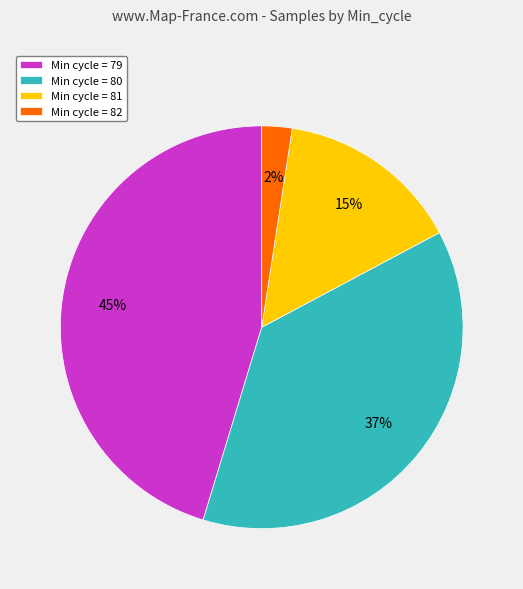

Approximately how many times larger is the value at Min cycle = 80 compared to Min cycle = 79?

0.8